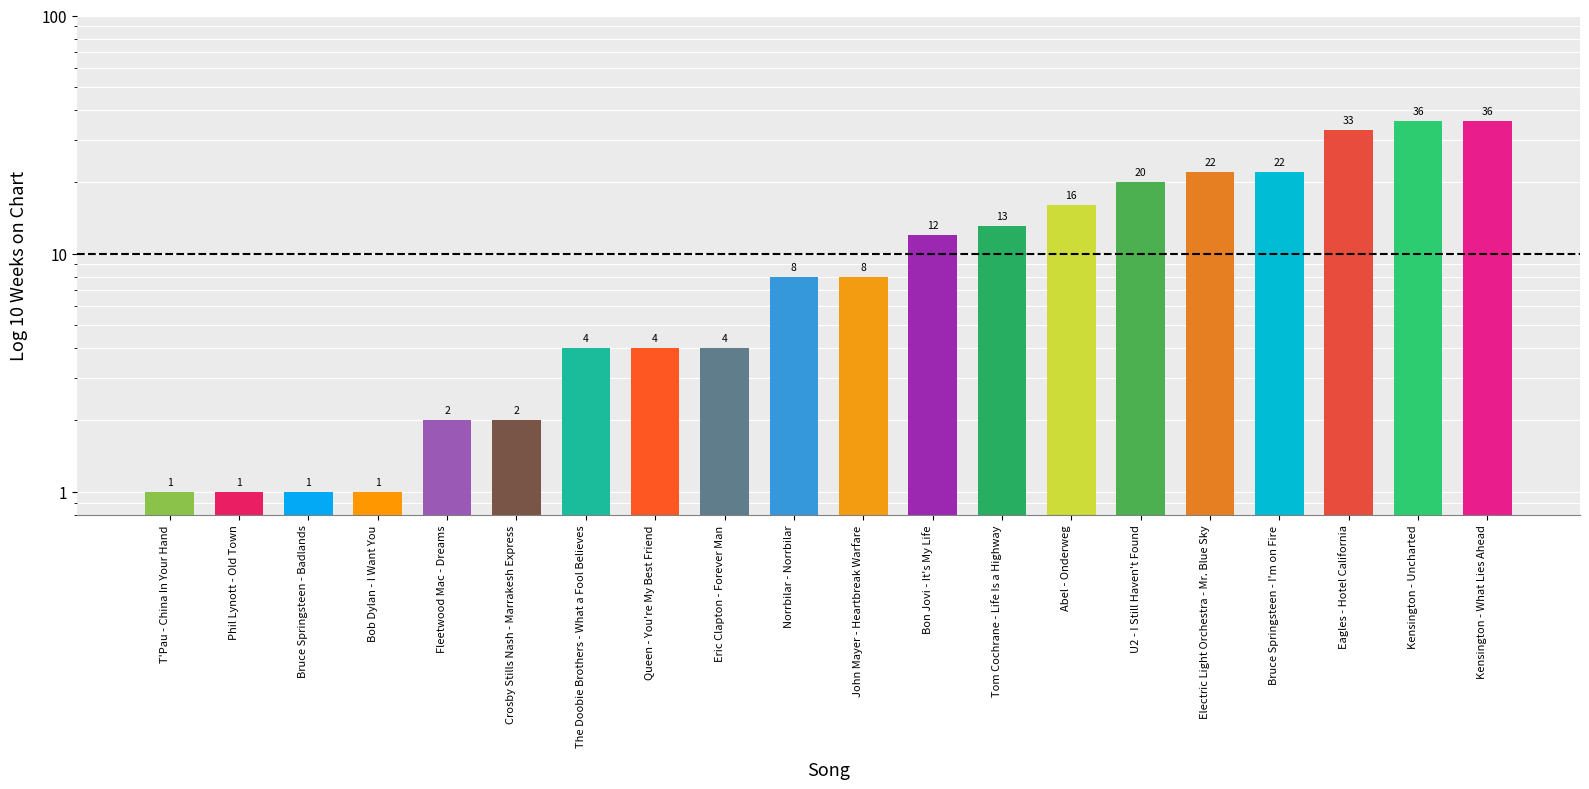

At which label is the value closest to 18?

Abel - Onderweg